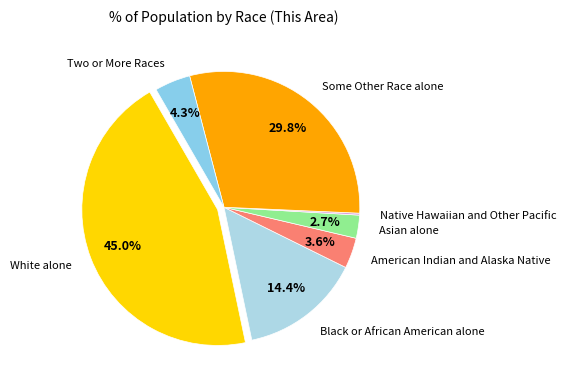

Between American Indian and Alaska Native and Black or African American alone, which is larger?

Black or African American alone